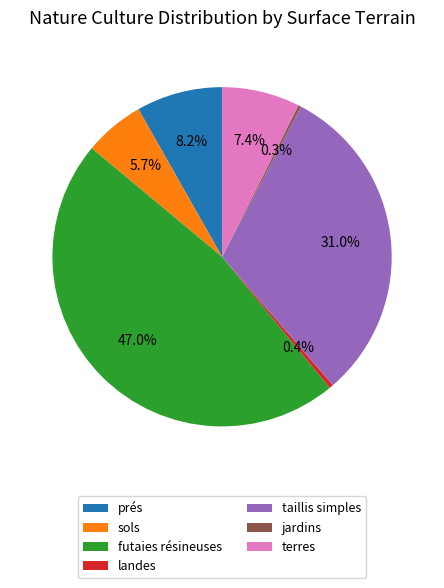

Is there a majority slice in this chart?

No